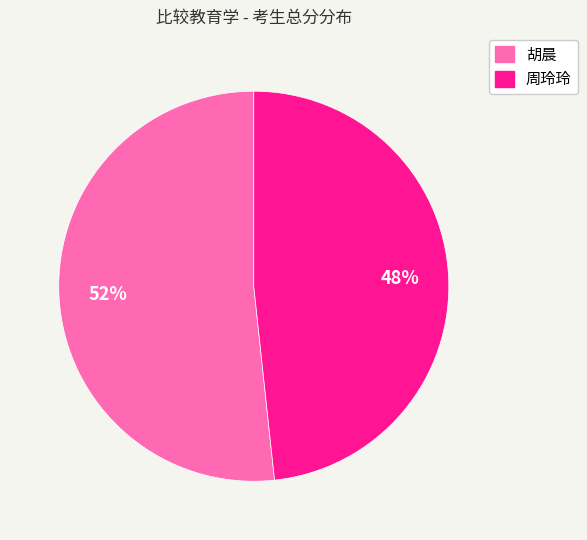

True or false: 胡晨 accounts for 52% of the total.

True